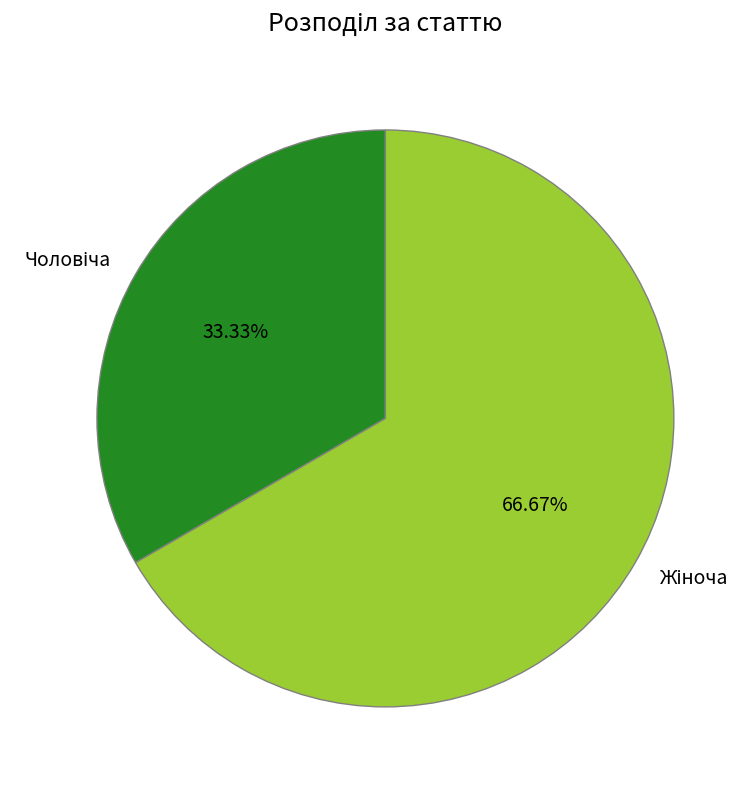

Count the number of slices in the pie.

2